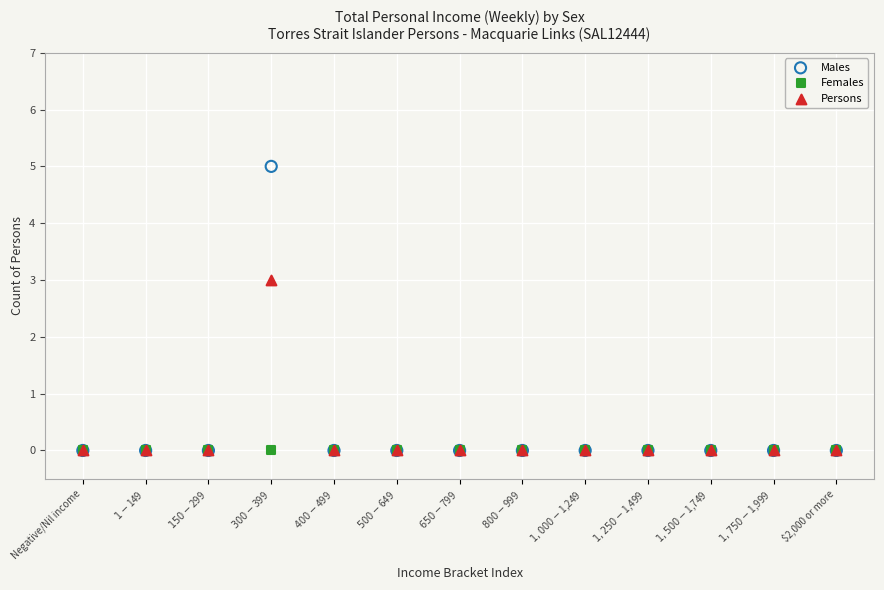

Across all series, what Y value is closest to 2?

3